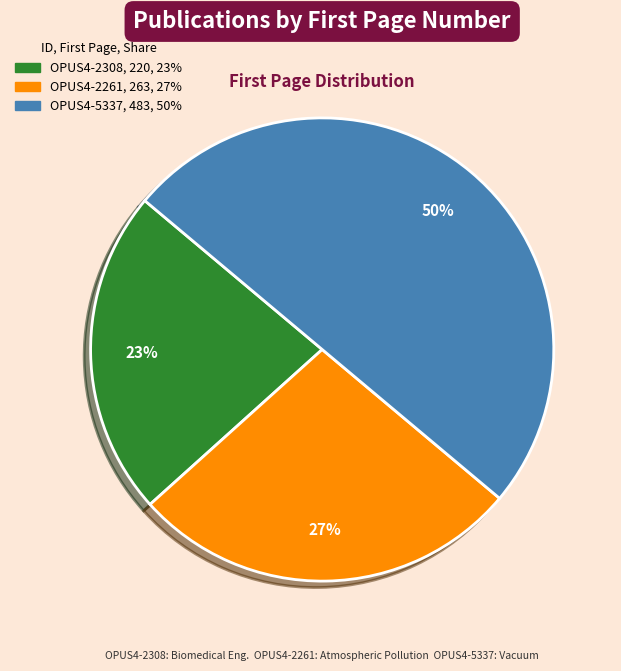

Does OPUS4-2308 account for over 50% of the chart?

No